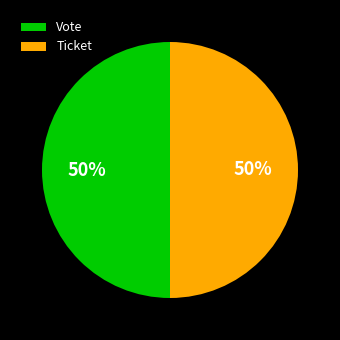

What is the ratio of the value at Vote to the value at Ticket?

1.0